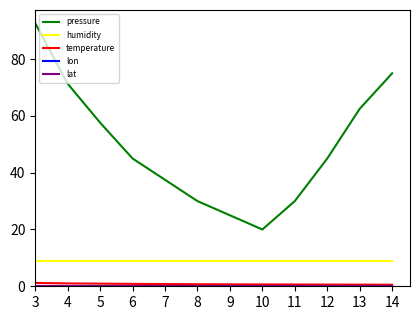

True or false: temperature and humidity intersect in this chart.

False